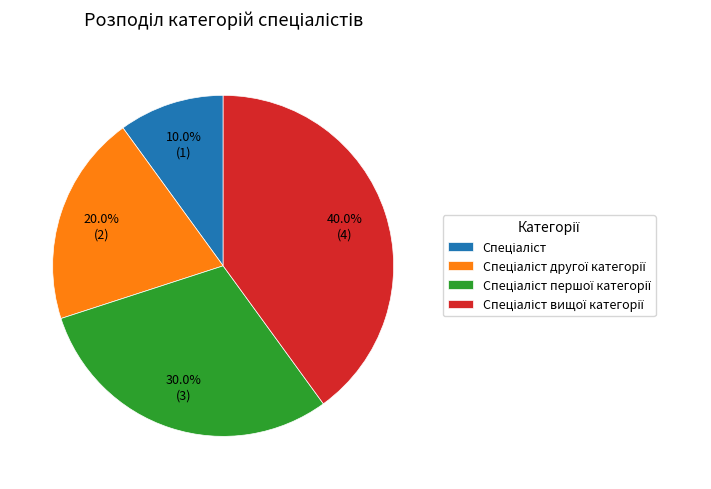

Does any single category account for the majority?

No